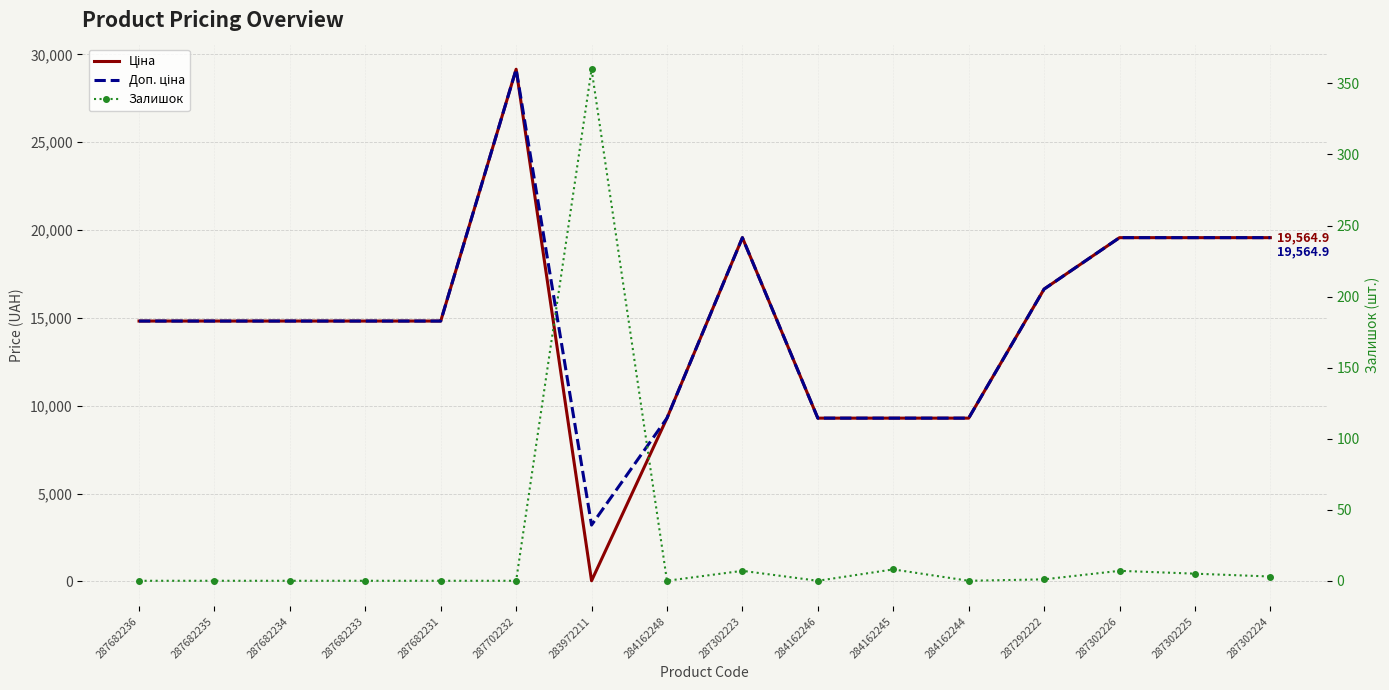

What is the difference between the maximum and minimum values in the Ціна series?

29120.2